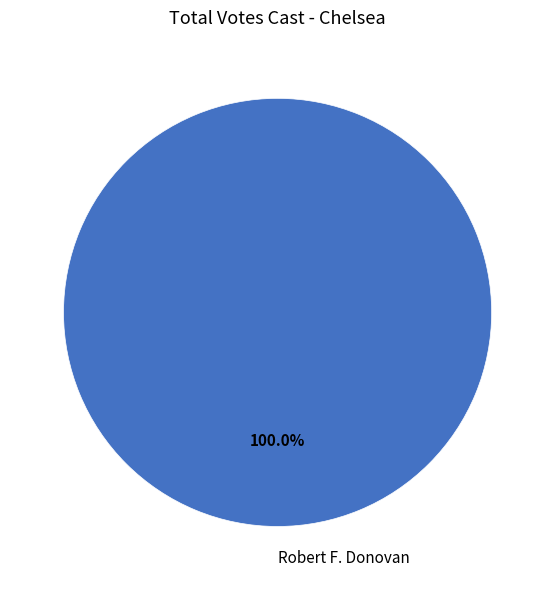

Is there a majority slice in this chart?

Yes